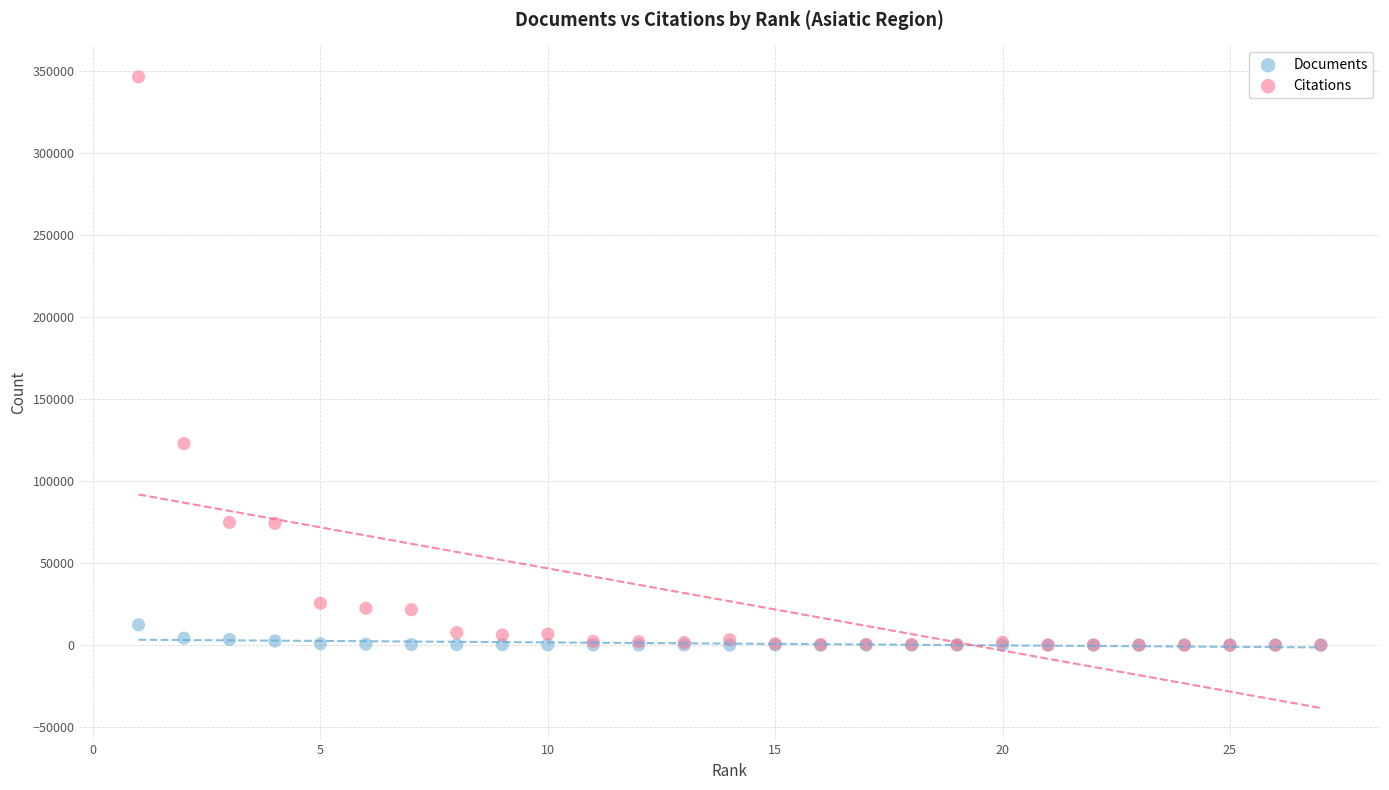

Which series has the largest Y range (max minus min)?

Citations